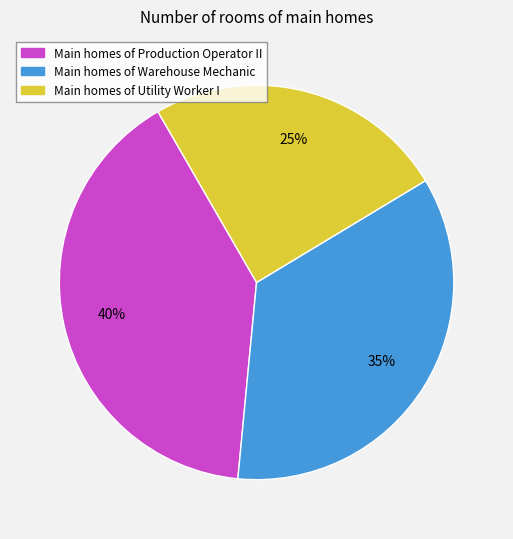

To the nearest percent, what is the average slice percentage?

33%